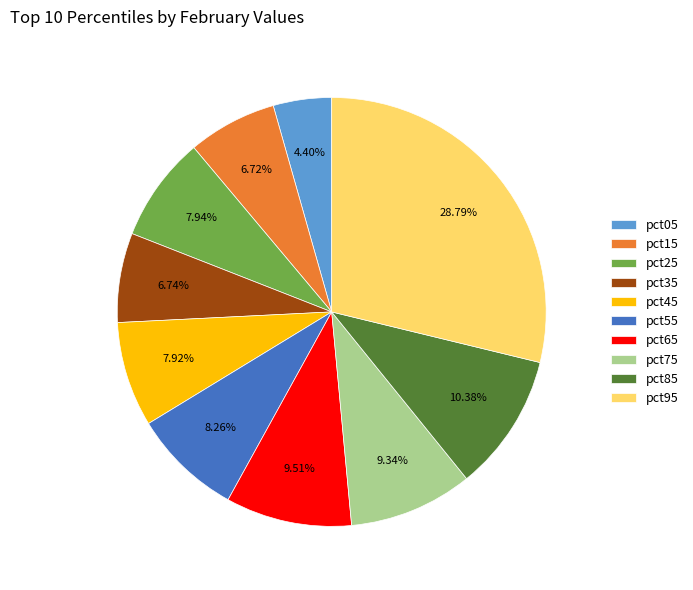

Which slice is the largest?

pct95